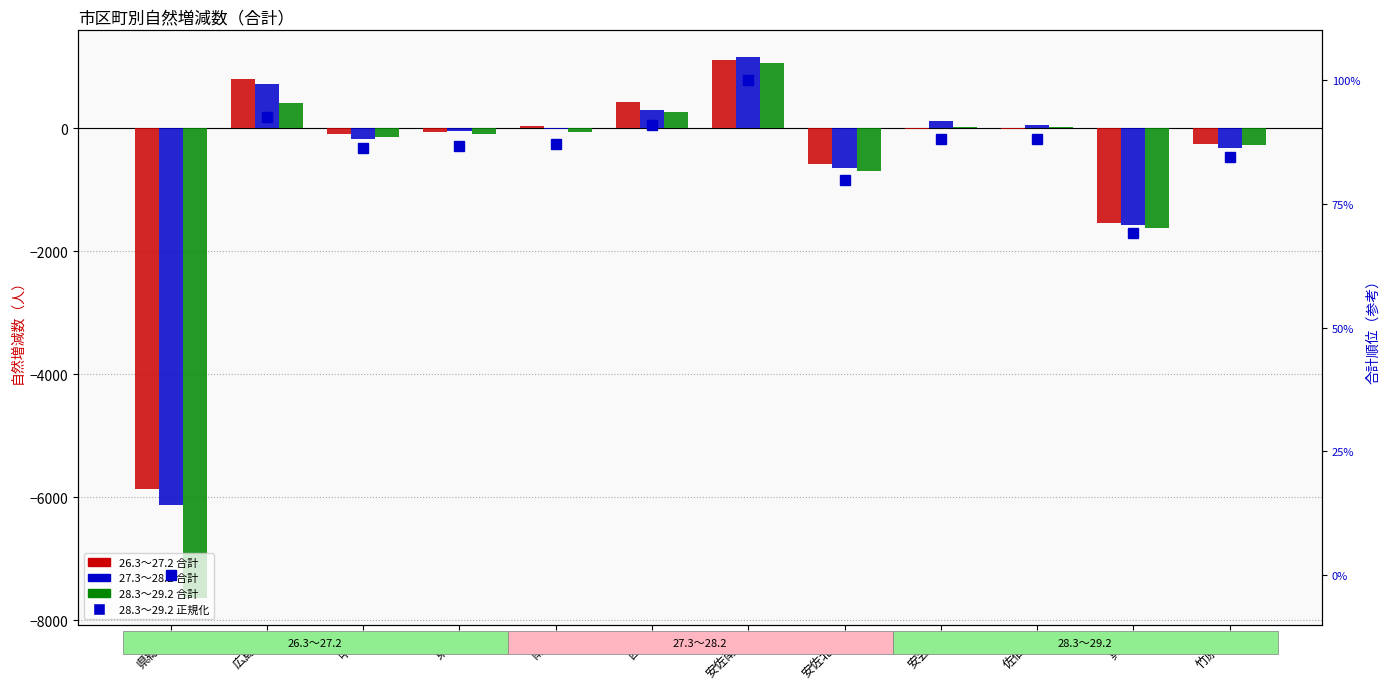

What is the difference between the highest and lowest values at 西区?

338.2